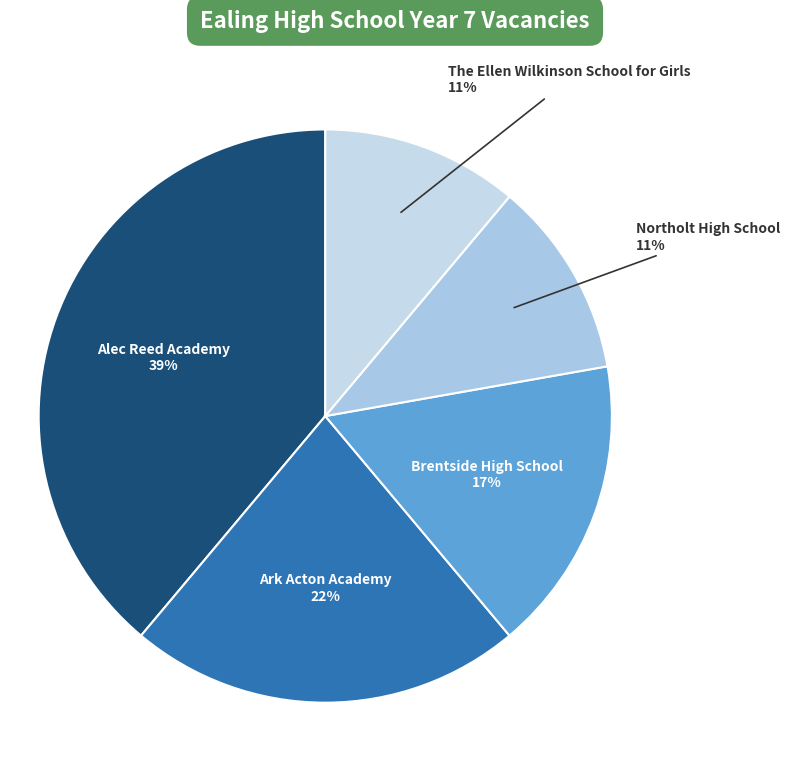

Between Northolt High School and Brentside High School, which is larger?

Brentside High School